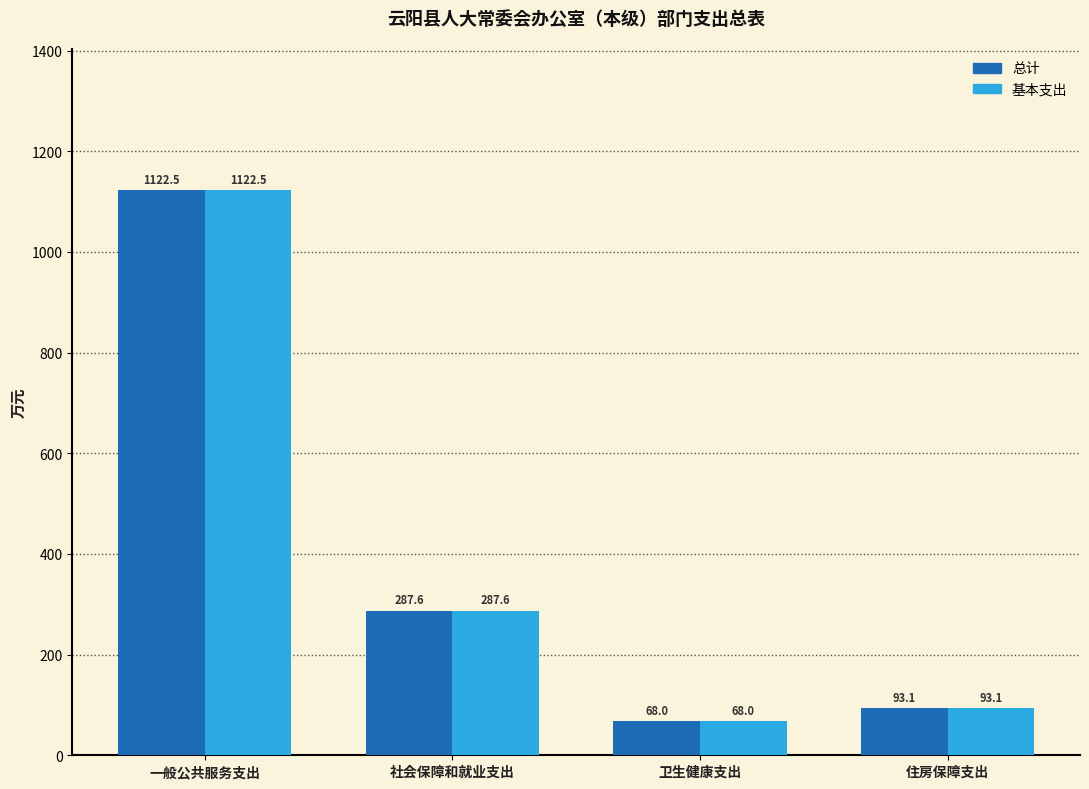

What value does the 总计 series have at 卫生健康支出?

68.0